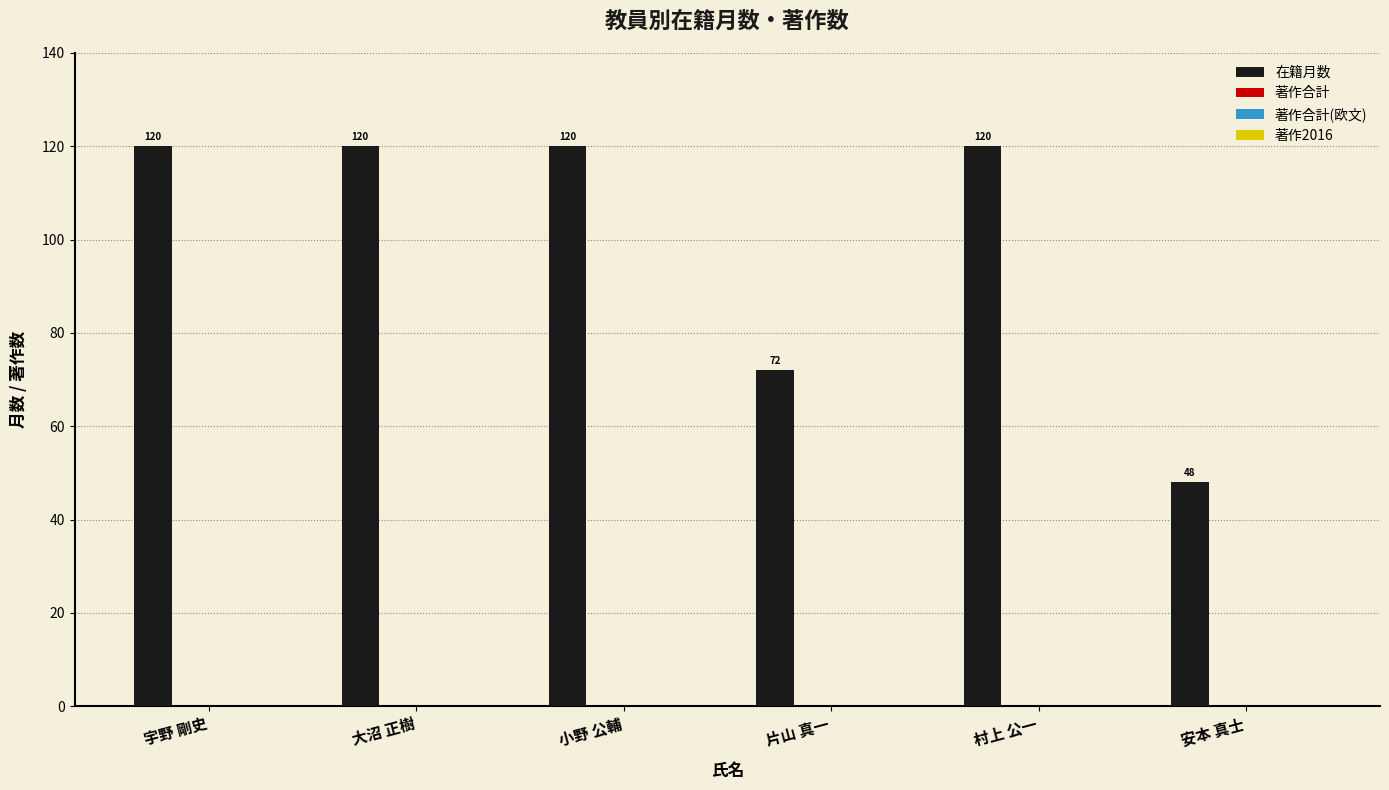

What is the sum of all values?

600